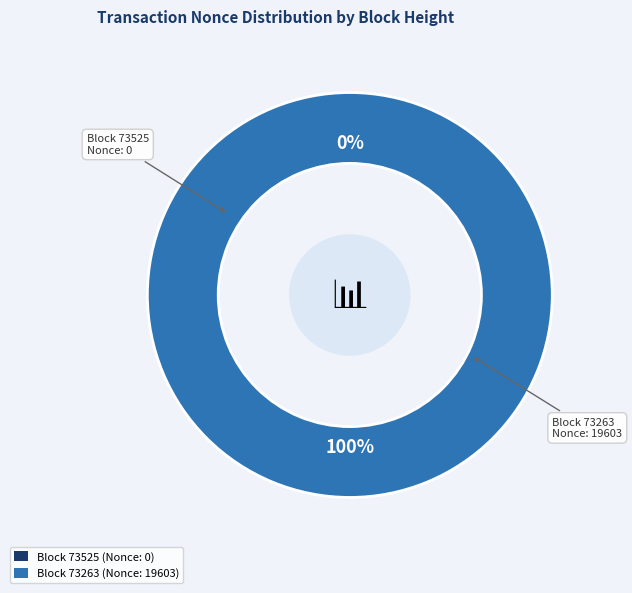

Which category accounts for the majority?

73263